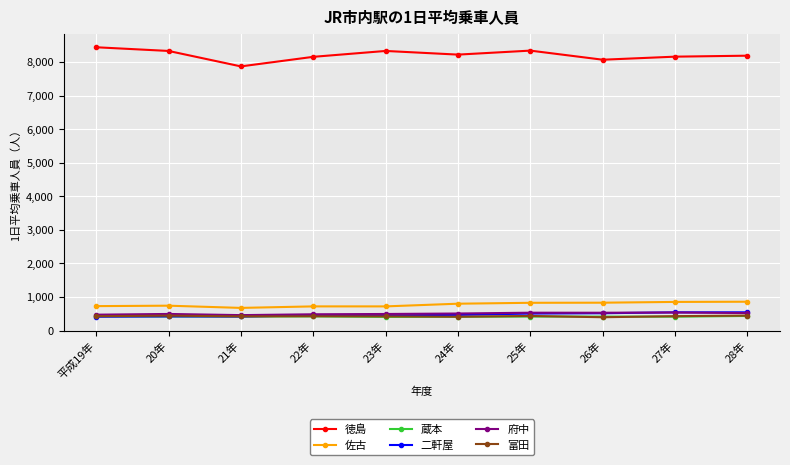

Which series has the largest total across all categories?

徳島